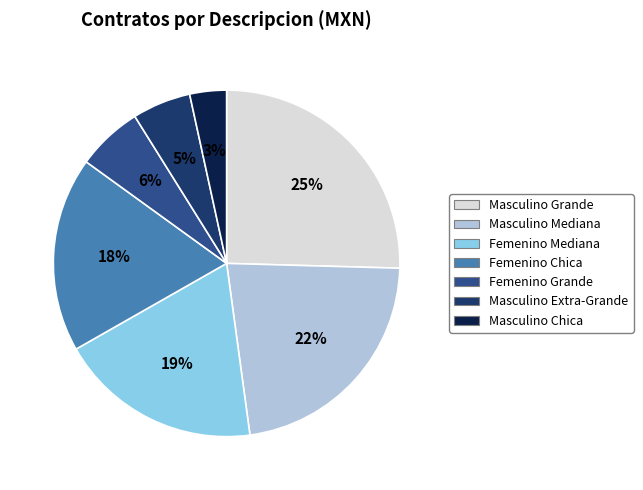

Is there a majority slice in this chart?

No